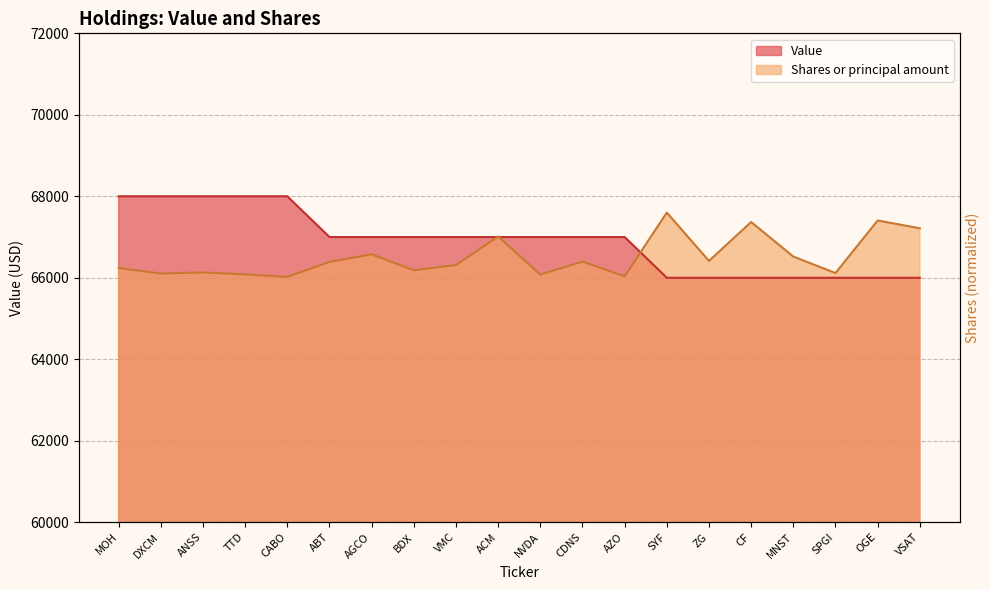

What is the minimum value for Value?

66000.0